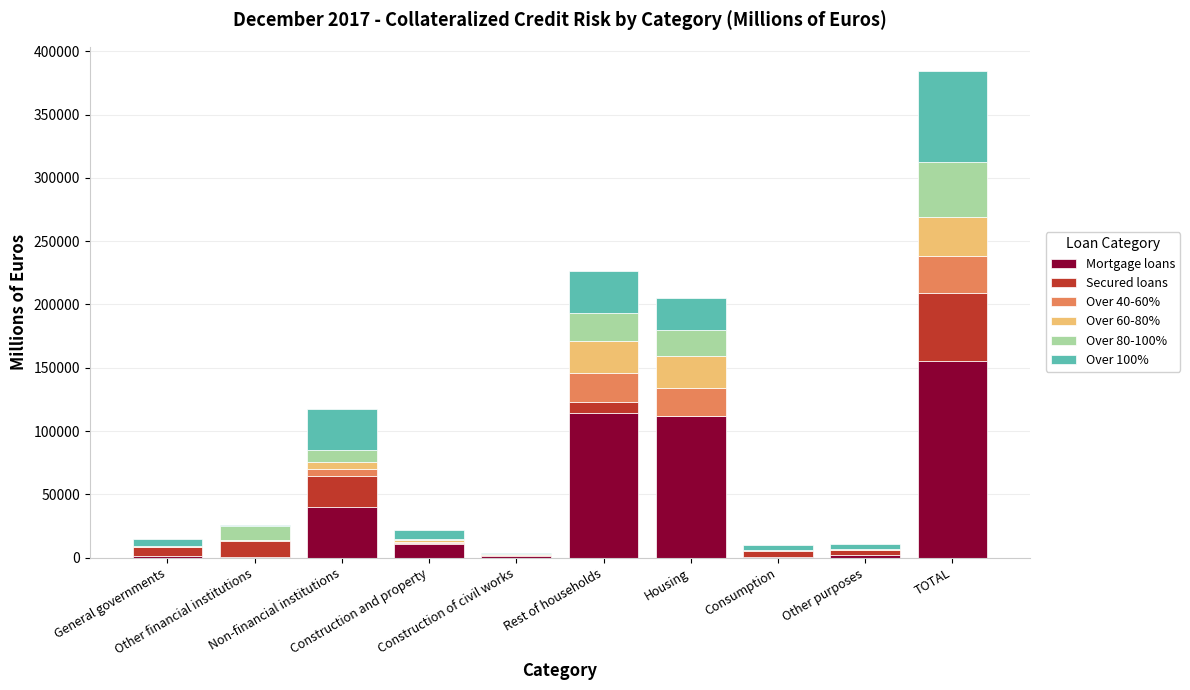

Read the Mortgage loans value at Construction and property, to the nearest 10.

10660